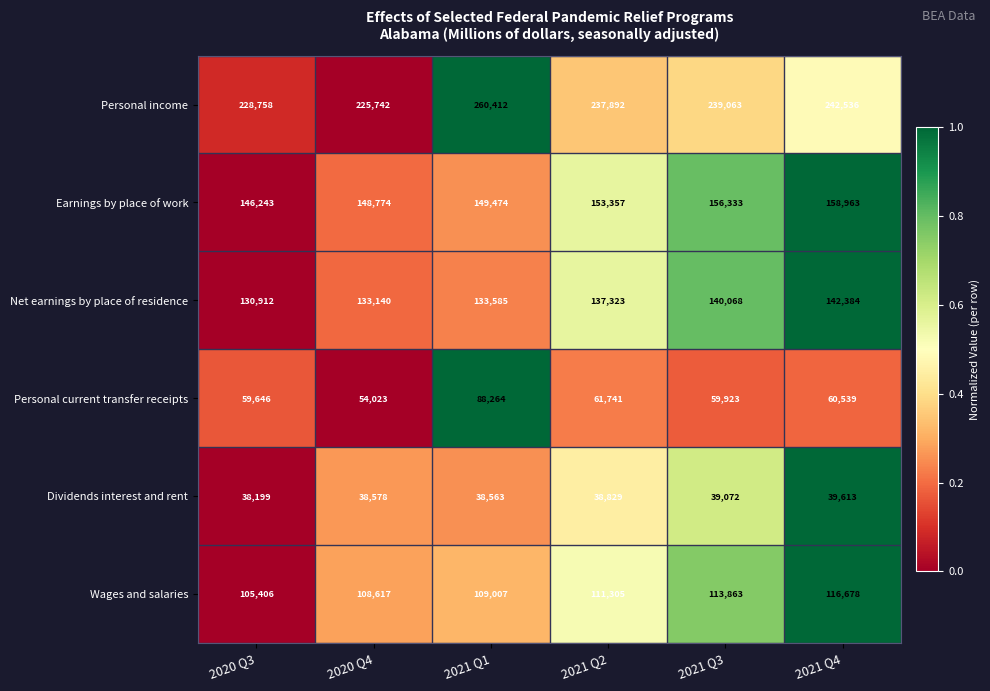

Which label corresponds to the largest value in the chart?

2021 Q1